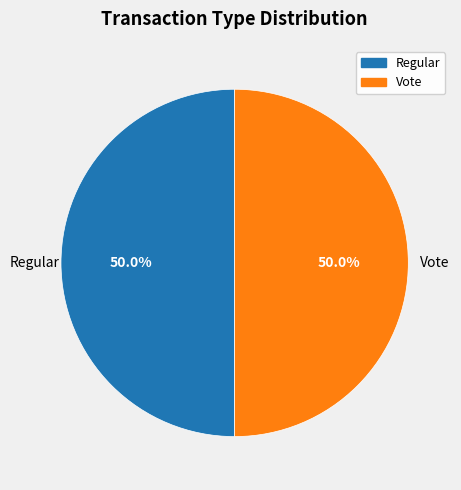

What percentage do Regular and Vote together represent?

100.0%